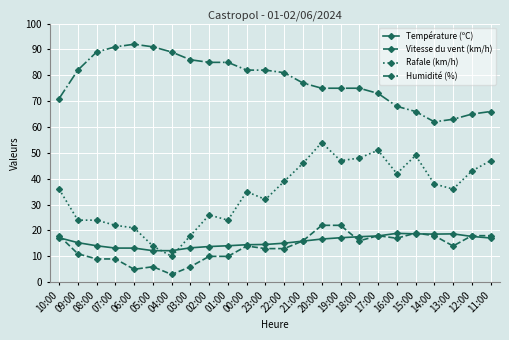

List the series in order of their peak value, lowest first.

Température (ºC), Vitesse du vent (km/h), Rafale (km/h), Humidité (%)